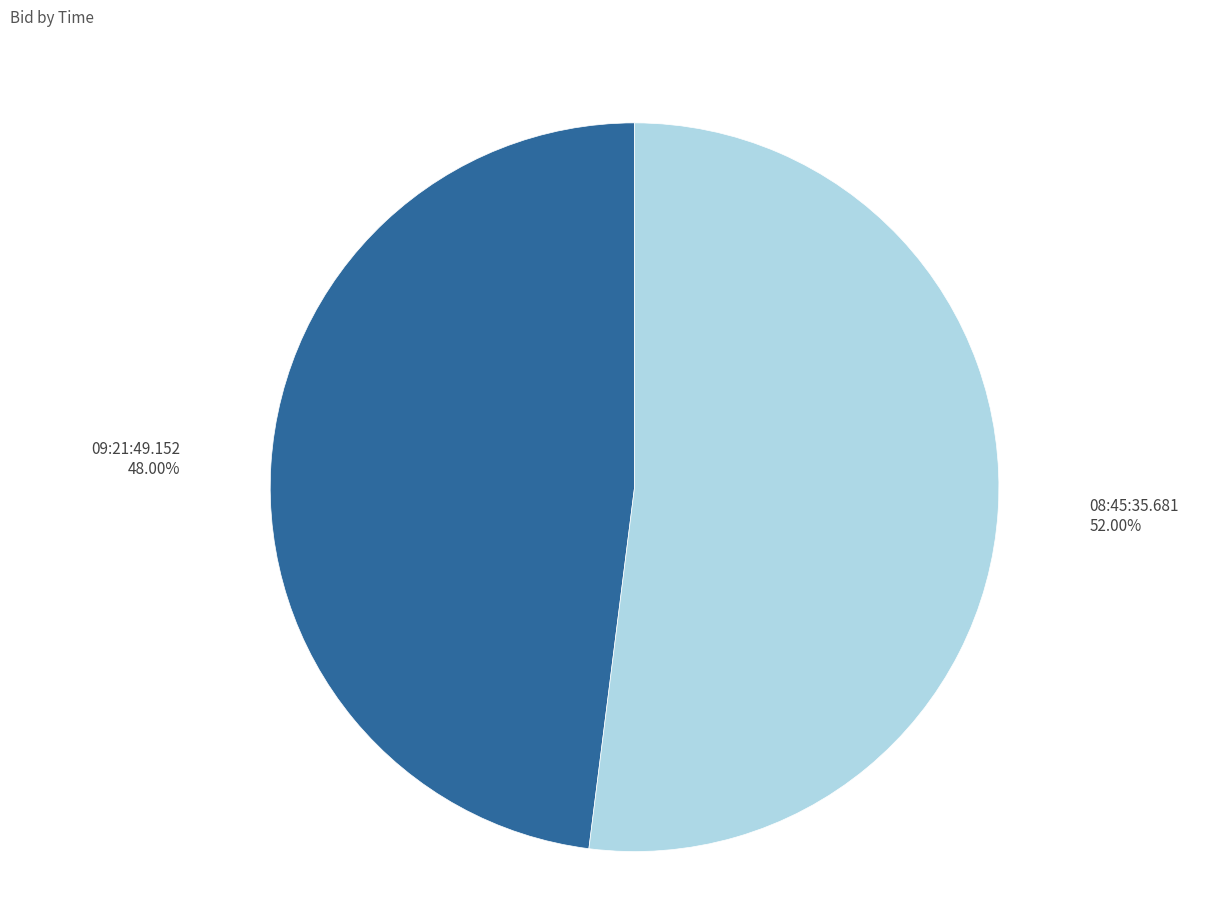

How many slices are in this pie chart?

2